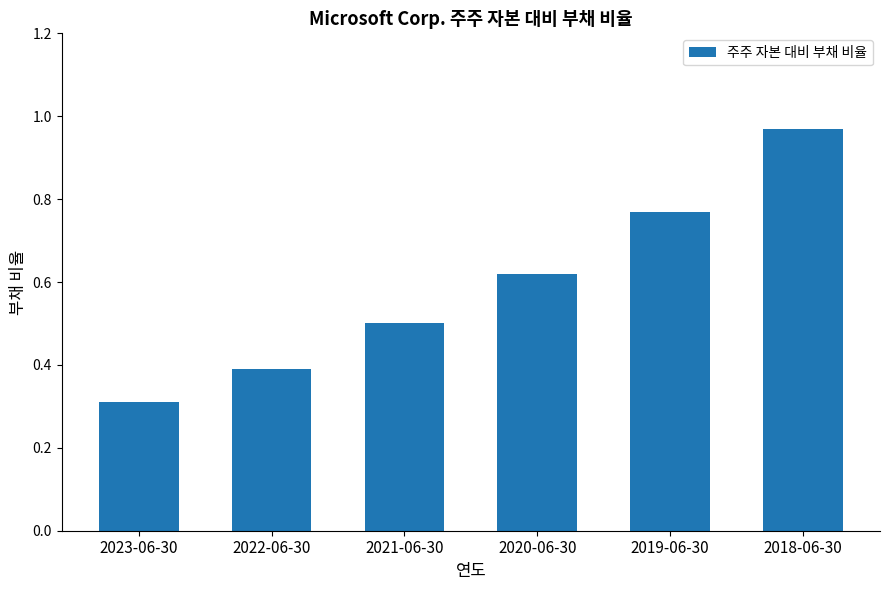

What is the difference between the values at 2022-06-30 and 2020-06-30?

0.2